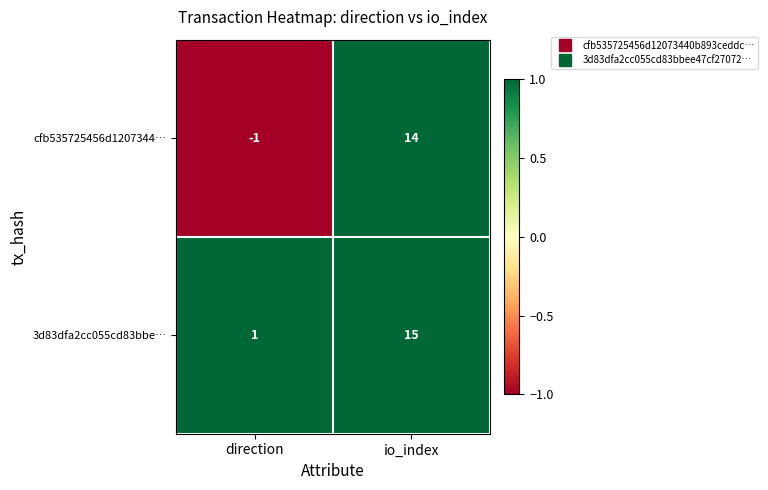

How many distinct data groups are displayed?

2